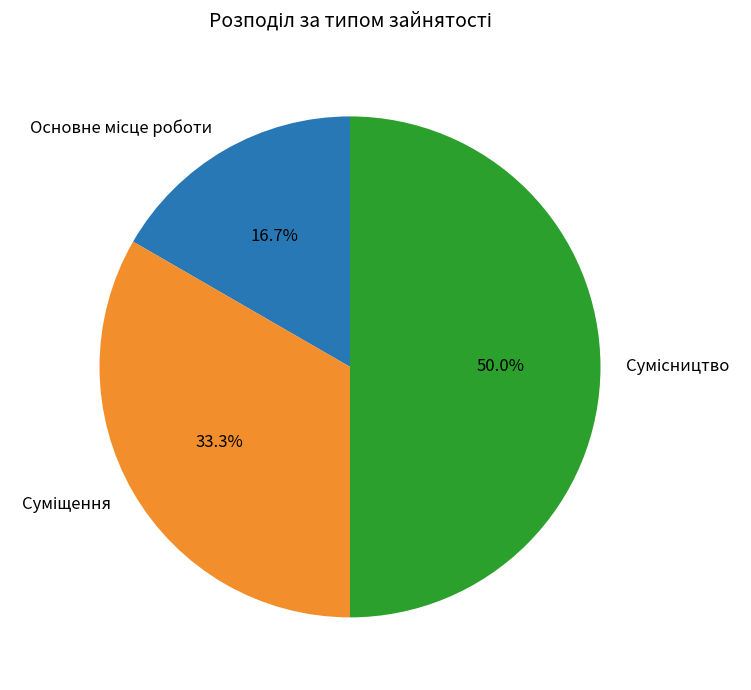

Is Основне місце роботи the majority of the pie?

No